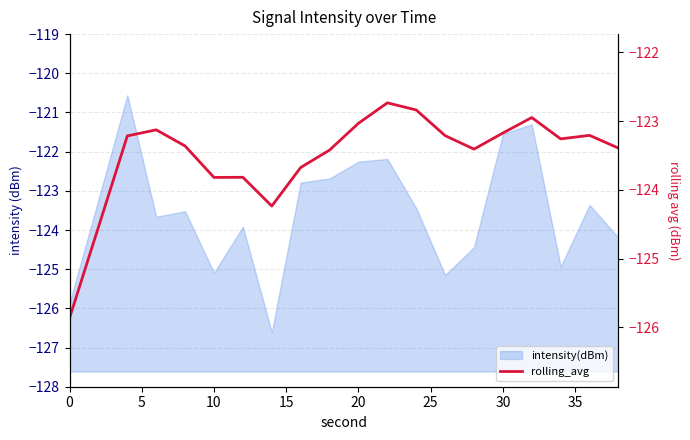

What is the minimum value shown in the chart?

-125.9